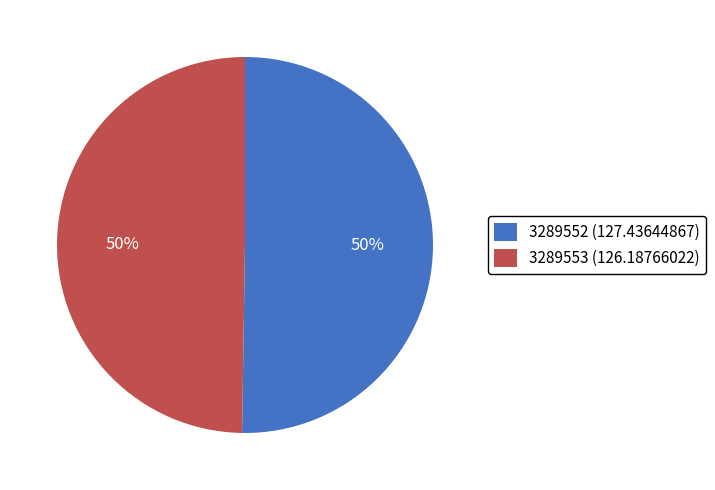

Count the number of slices in the pie.

2